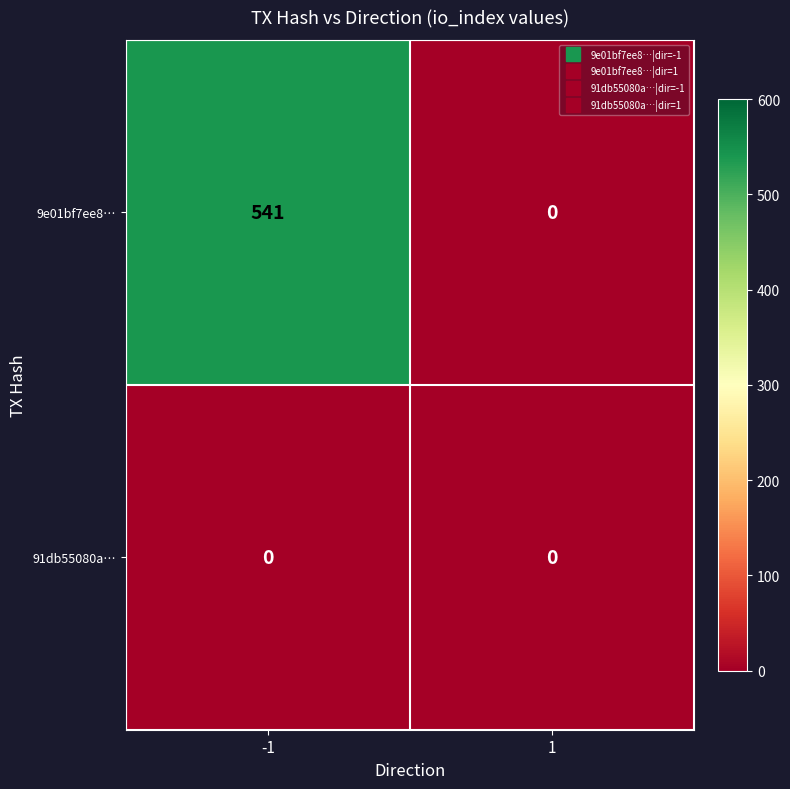

At how many categories does at least one series exceed 345?

1